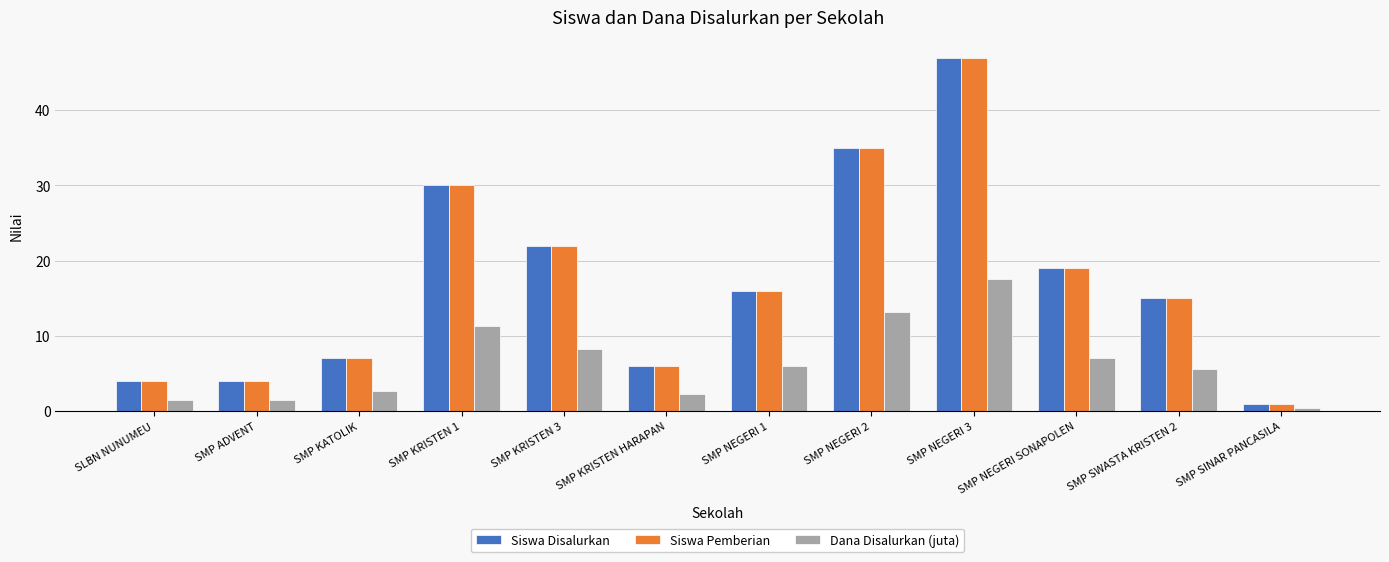

What is the greatest value displayed?

47.0